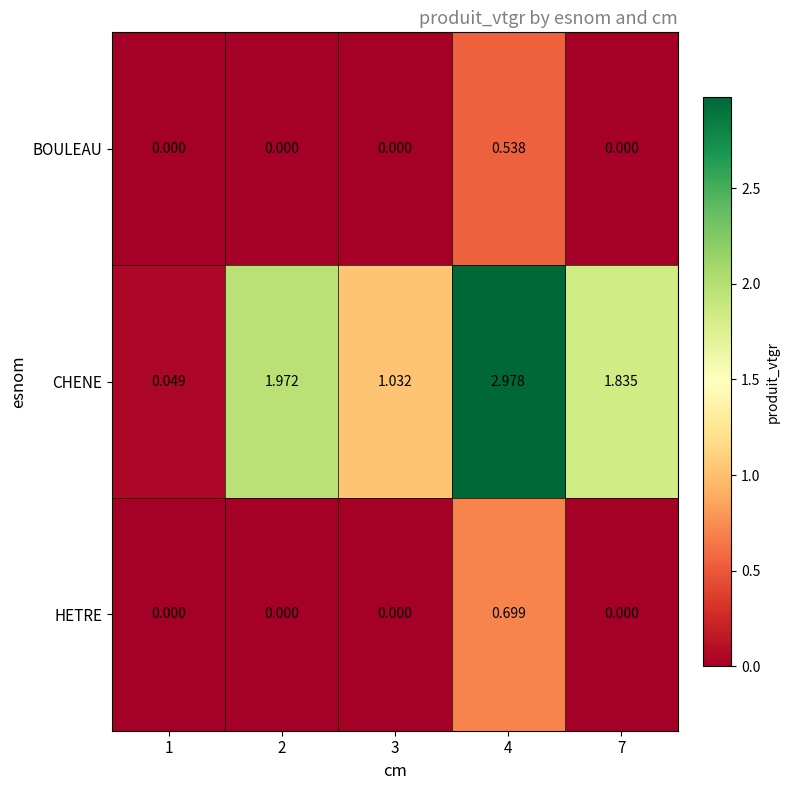

Which series changed the most between 2 and 3?

CHENE